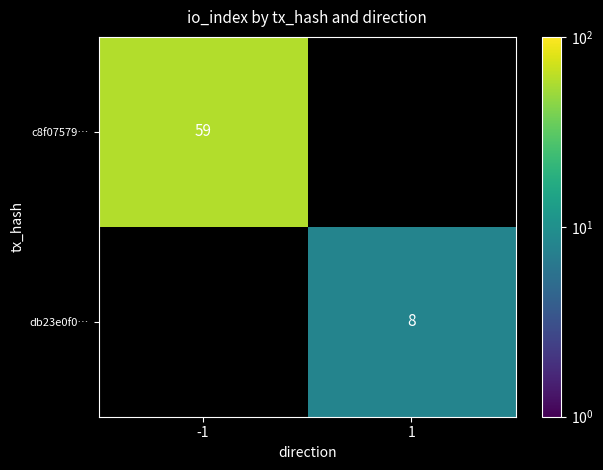

Is the value of db23e0f0… at 1 greater than the value of c8f07579… at -1?

No